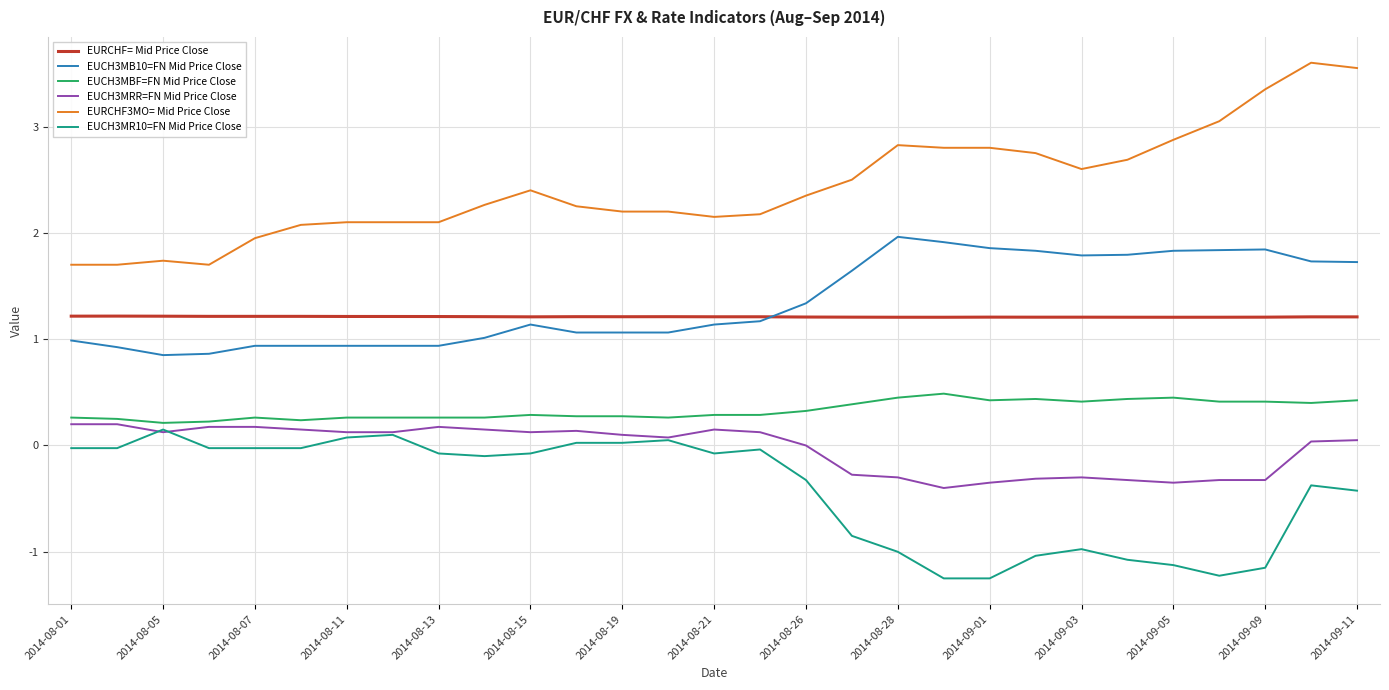

Which series has the widest spread of values?

EURCHF3MO= Mid Price Close